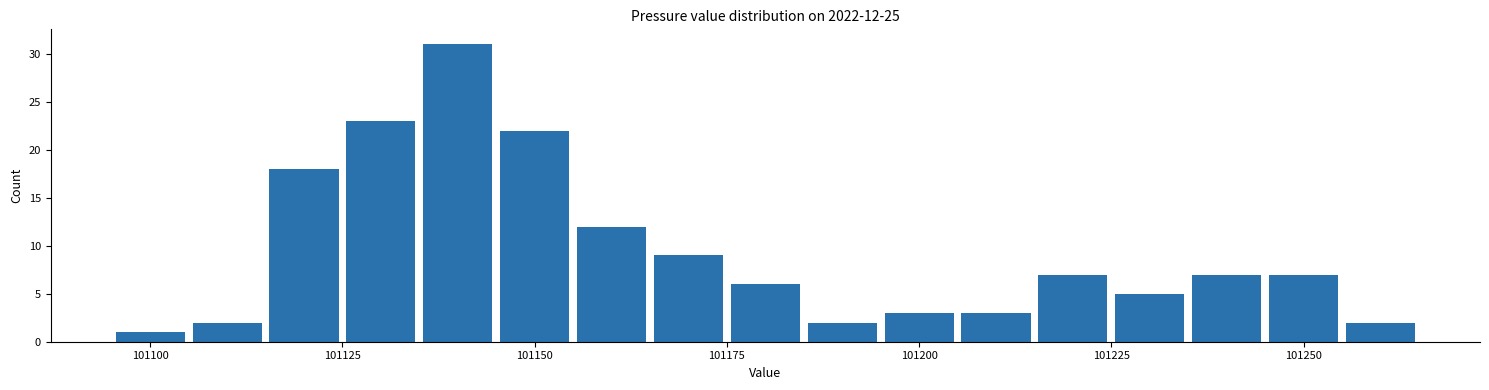

Read against the x-axis, roughly where is the centre of the tallest bar?

101140